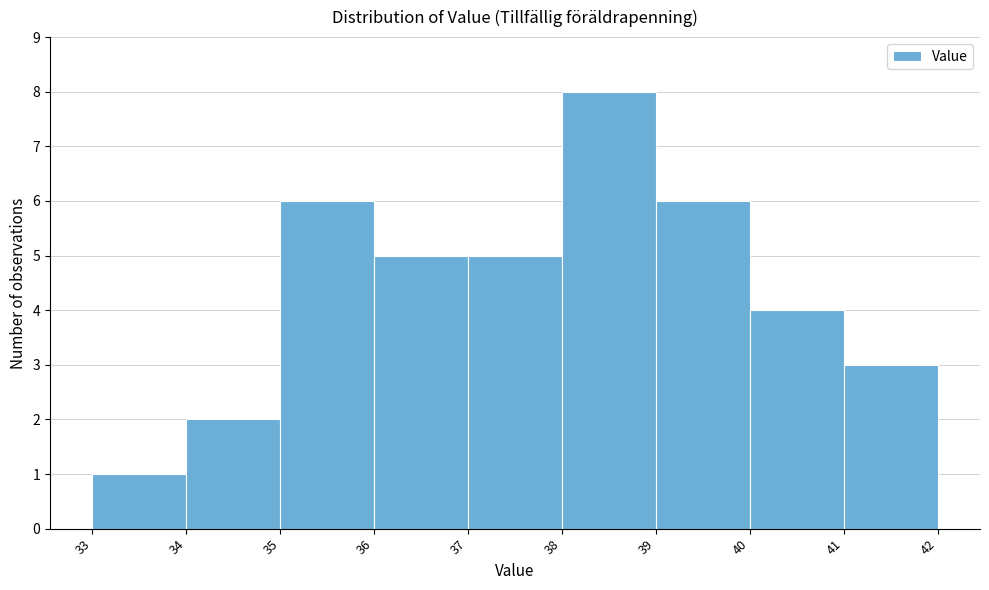

What is the height of the bar covering 39 to 40 on the x-axis? The values are not printed on the chart, so give them approximately, as read against the axis.

6